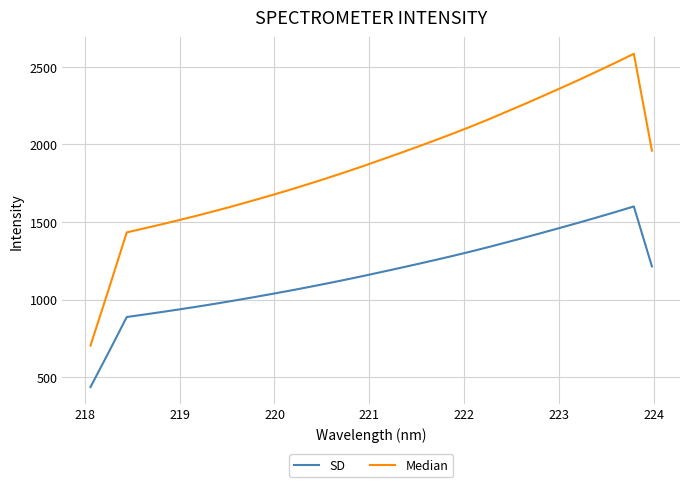

Which series has the largest range (max minus min)?

Median